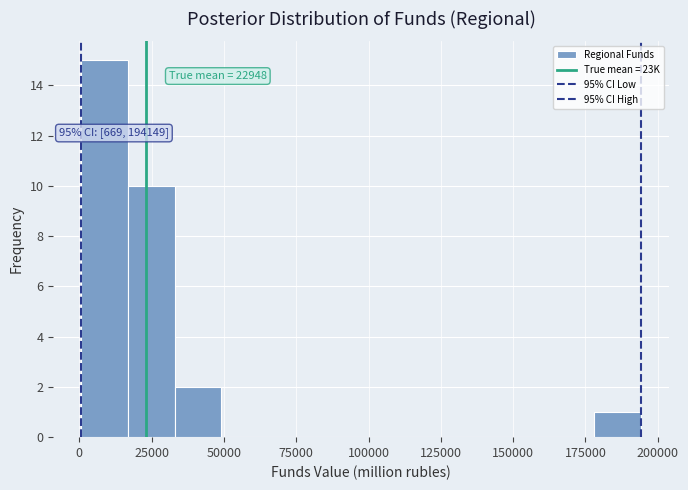

Around what value on the x-axis is the tallest bar? Give the approximate position of its centre, as read against the axis.

10000